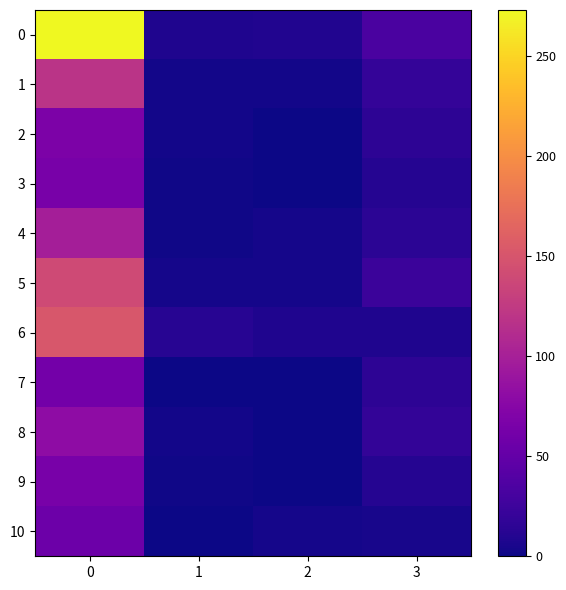

Reading right to left, list all the values displayed in this chart.

0: 3=34.0	2=9.0	1=8.0	0=273.0
1: 3=20.0	2=3.0	1=3.0	0=119.0
2: 3=15.0	2=0.3	1=3.0	0=68.0
3: 3=11.2	2=0.3	1=2.0	0=64.0
4: 3=14.0	2=4.0	1=2.0	0=99.0
5: 3=24.0	2=4.0	1=4.0	0=140.0
6: 3=8.0	2=8.0	1=12.0	0=152.0
7: 3=15.0	2=0.0	1=0.0	0=61.0
8: 3=19.0	2=0.0	1=3.0	0=81.0
9: 3=11.0	2=0.3	1=2.0	0=64.0
10: 3=5.0	2=4.0	1=0.0	0=56.0